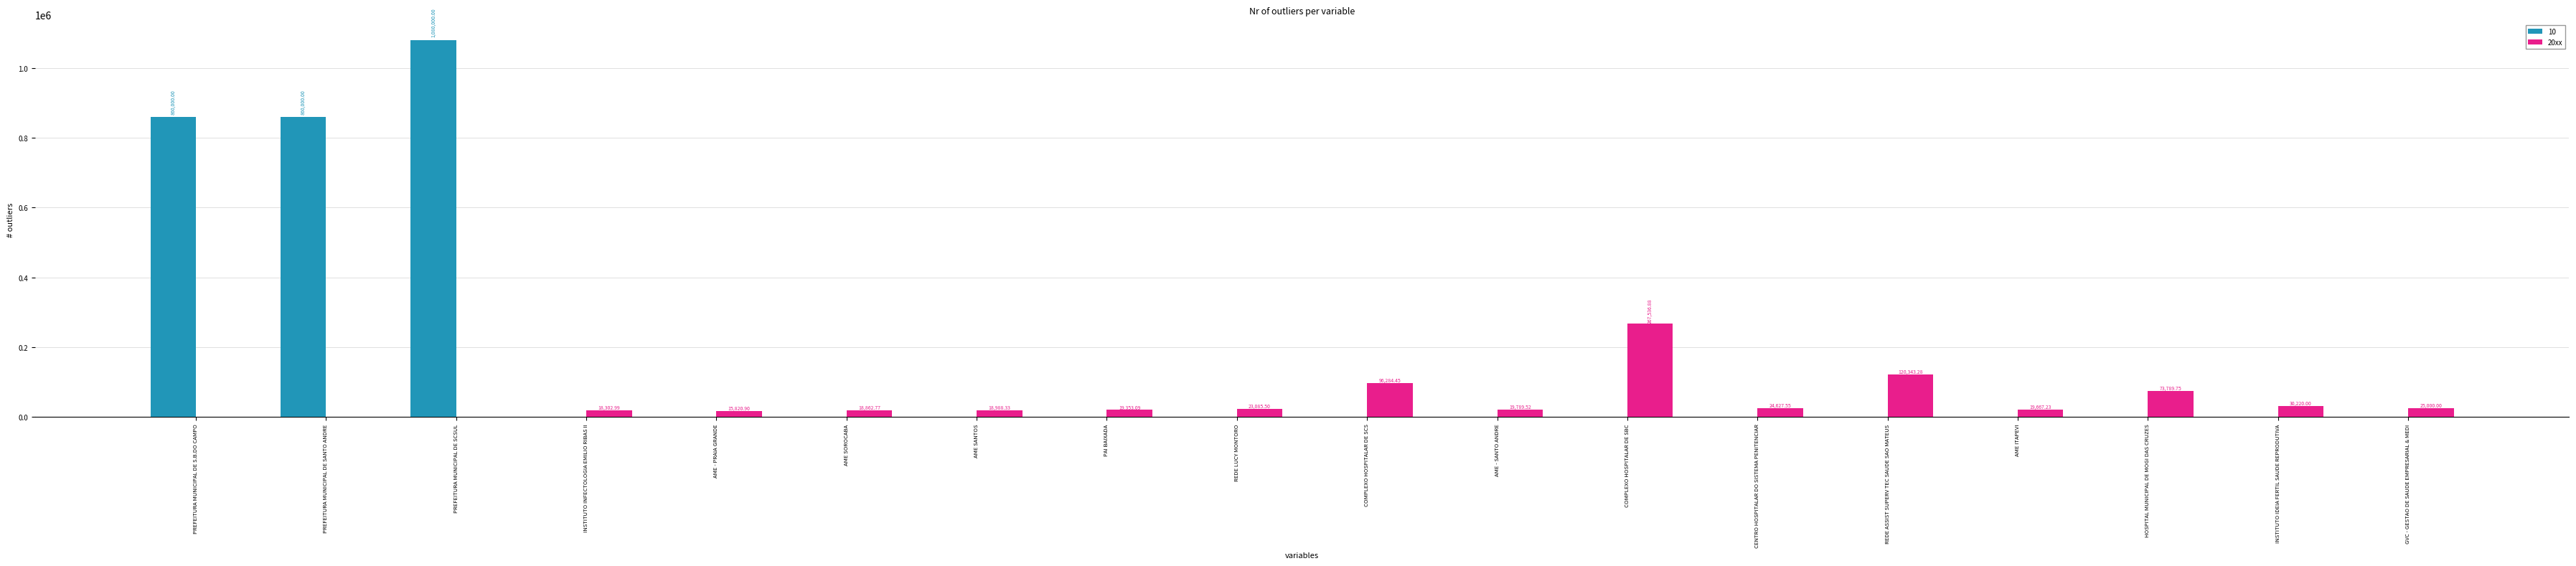

What is the sum of all 10 values?

2800000.0